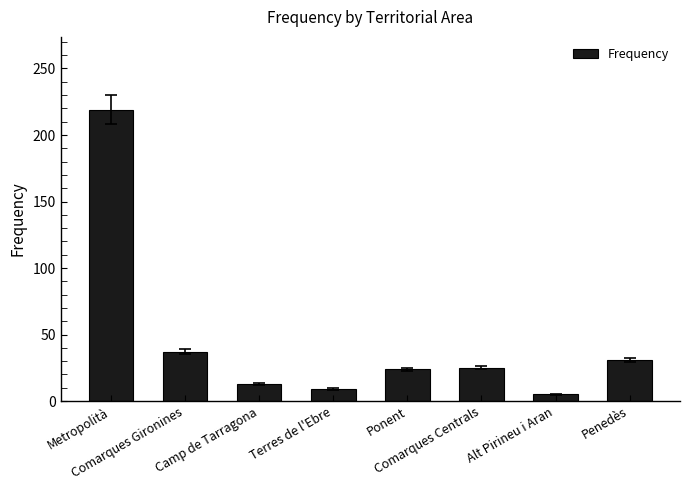

What position from the right is Comarques Gironines?

7